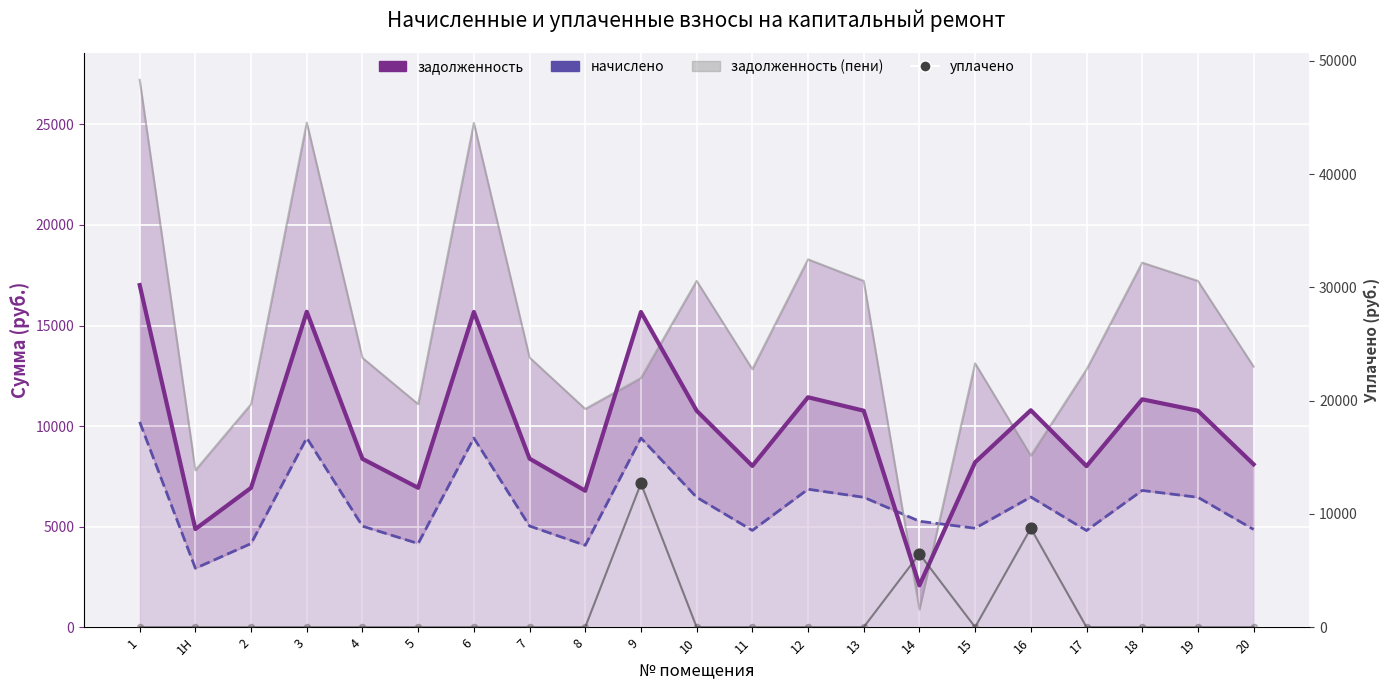

What are all the series names shown in the legend?

задолженность, начислено, уплачено, задолженность_пени